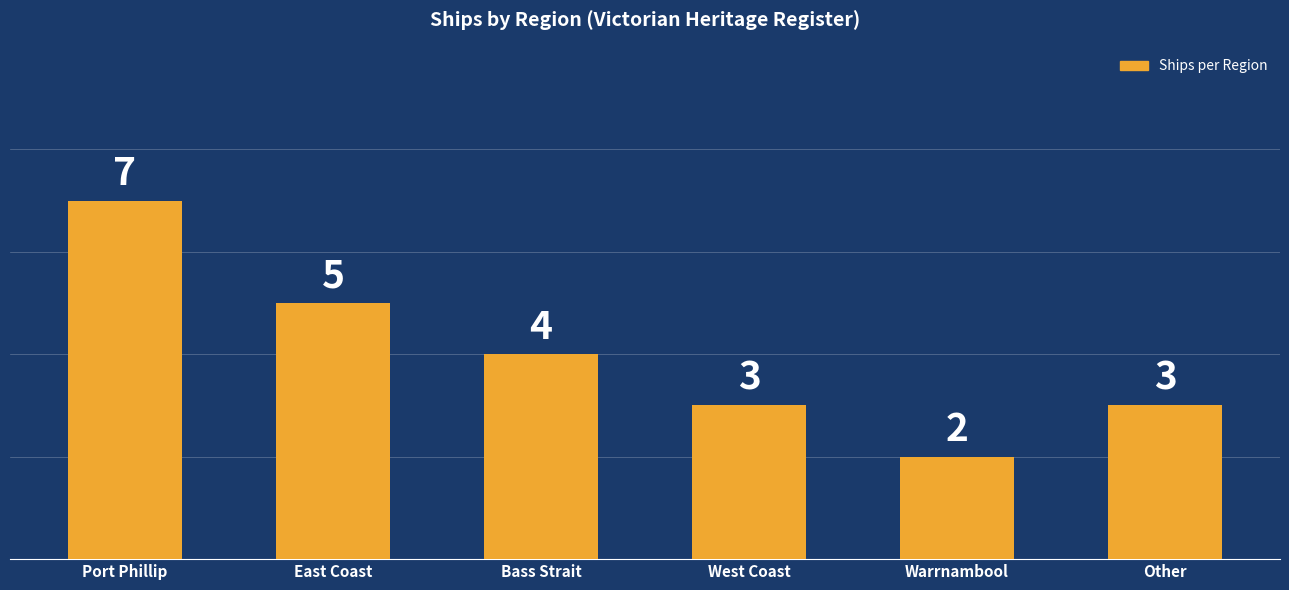

What is the label of the 2nd bar from the left?

East Coast